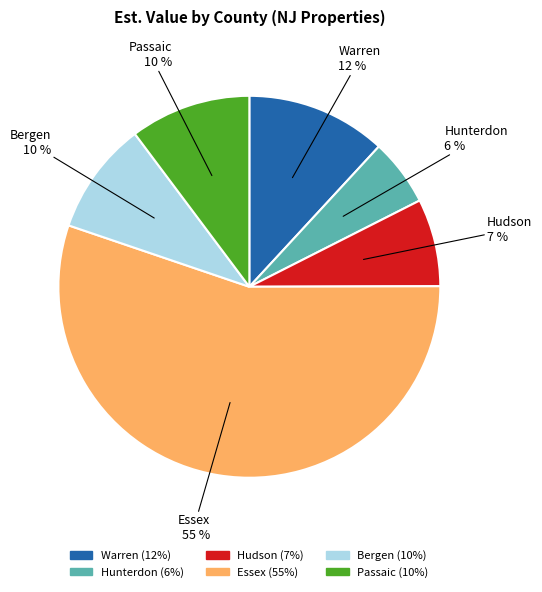

To the nearest percent, what is the average slice percentage?

17%